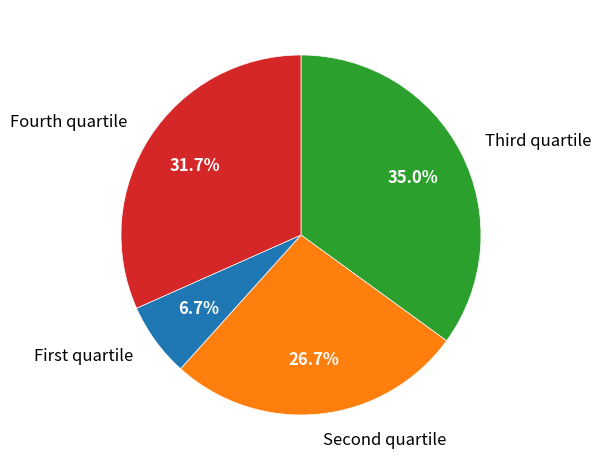

How many slices are in this pie chart?

4